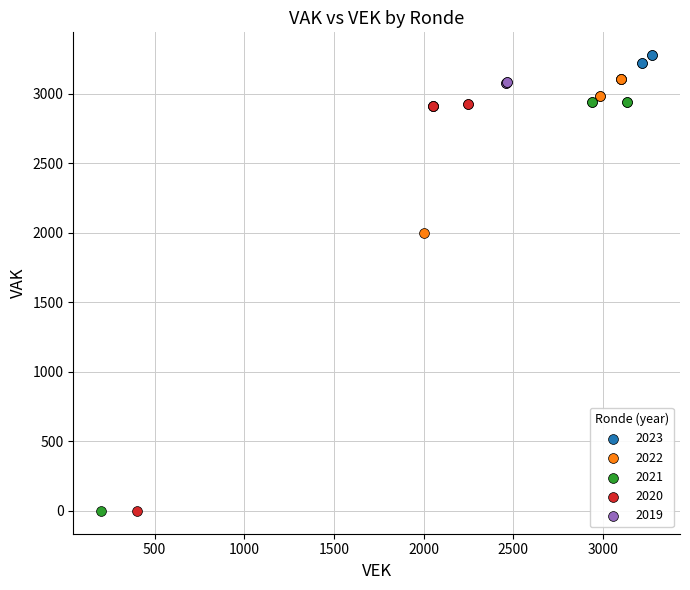

Which series has the widest spread of Y values?

2021